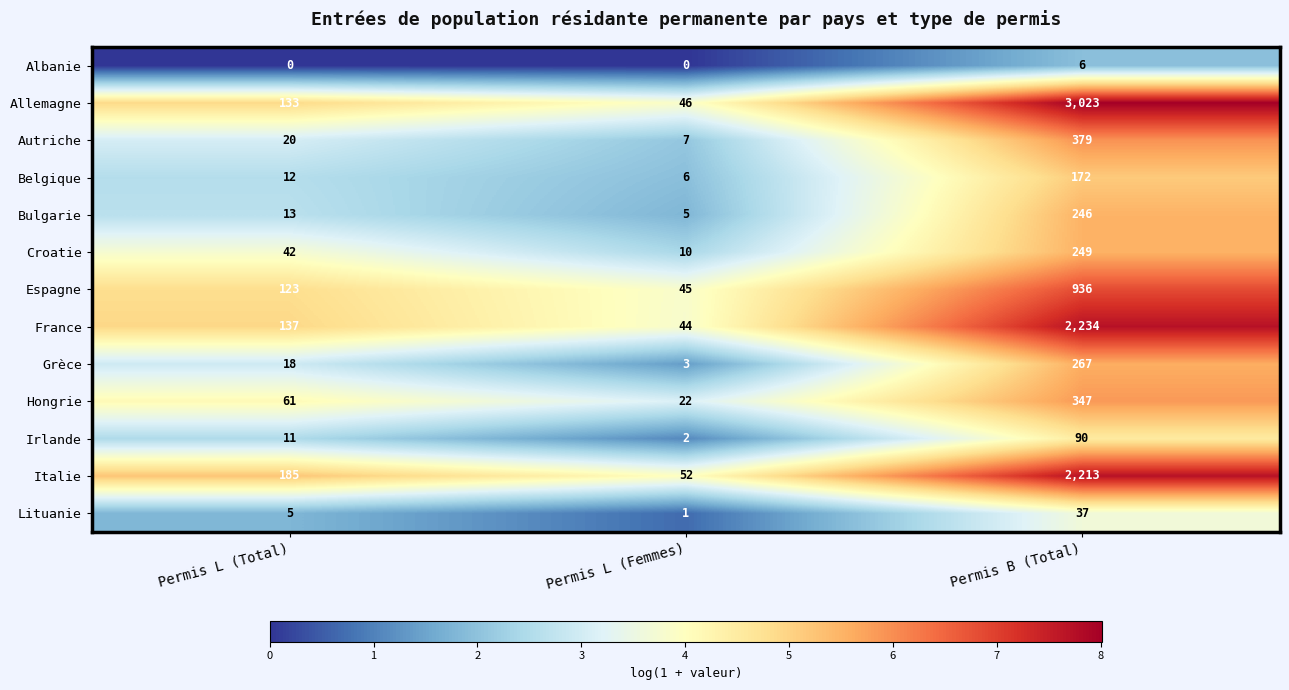

What is the highest value of the Croatie series?

249